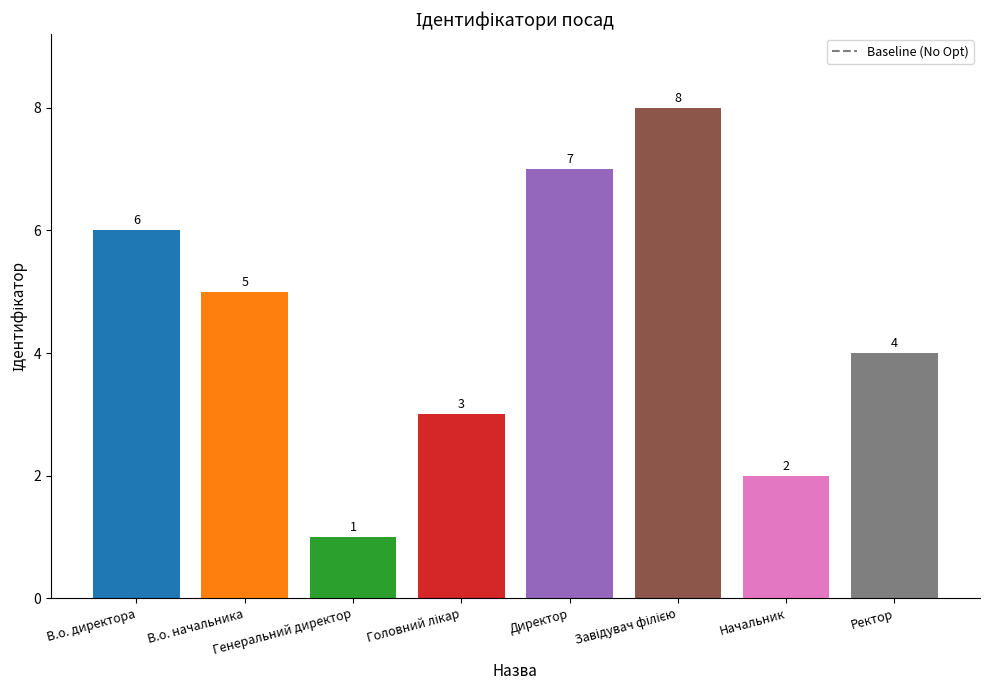

What is the value of the 4th bar from the left?

3